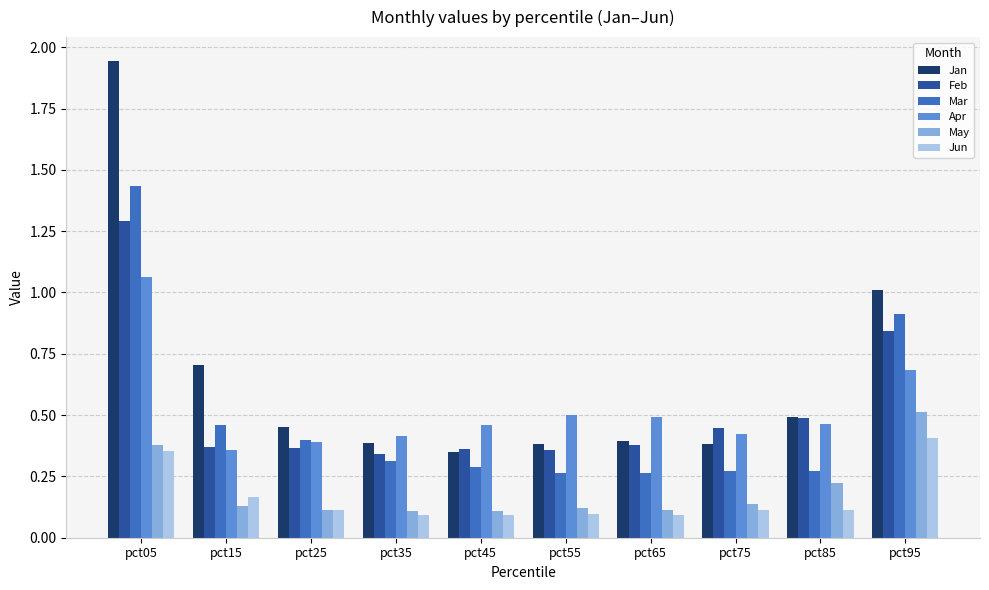

Between pct05 and pct65, which series saw the biggest shift?

Jan